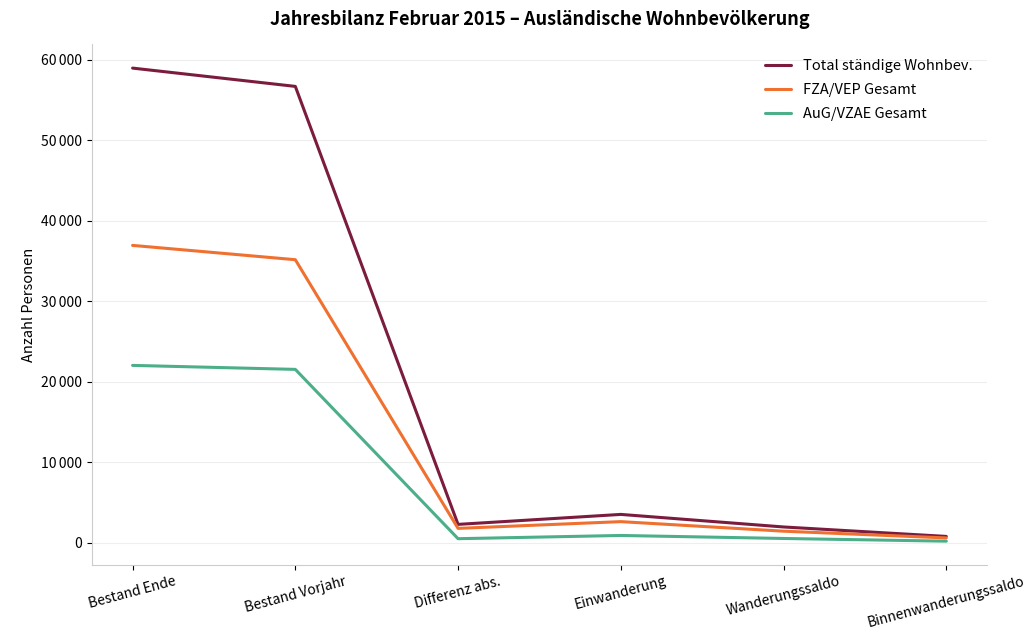

Is this an area chart (filled region under the line)?

No